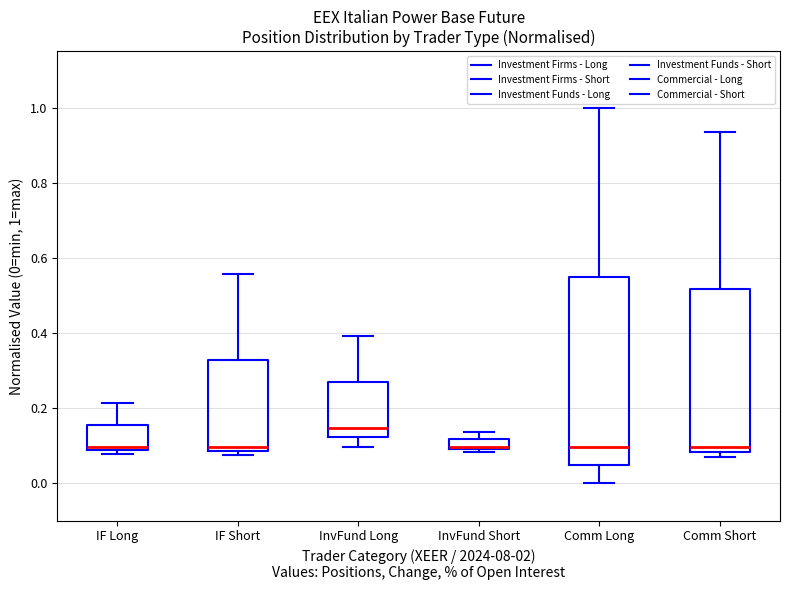

Which box's median line is the highest?

InvFund Long